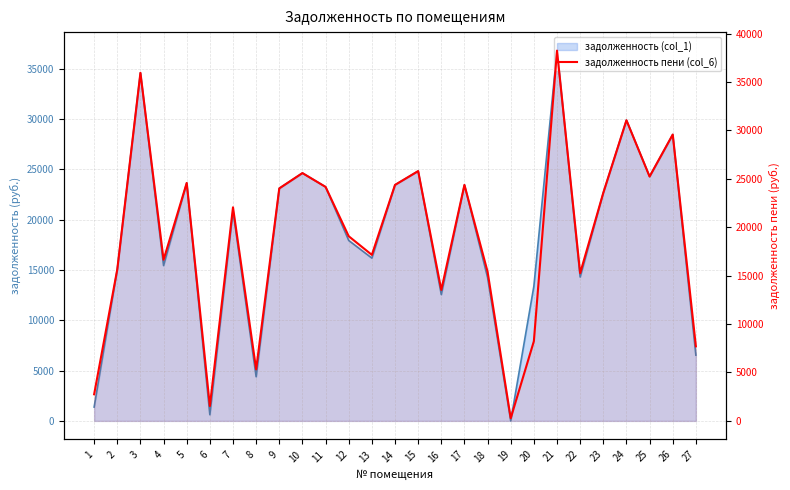

What is the average value?

19151.7